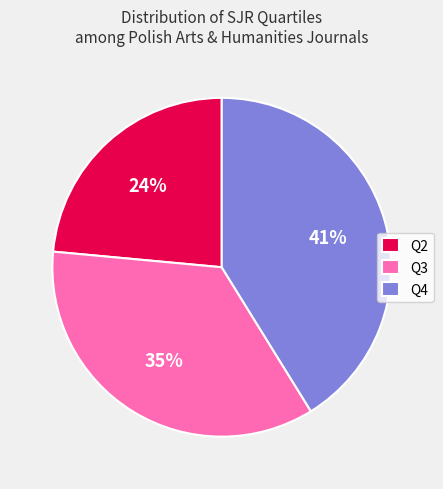

What is the ratio of the value at Q2 to the value at Q4?

0.6